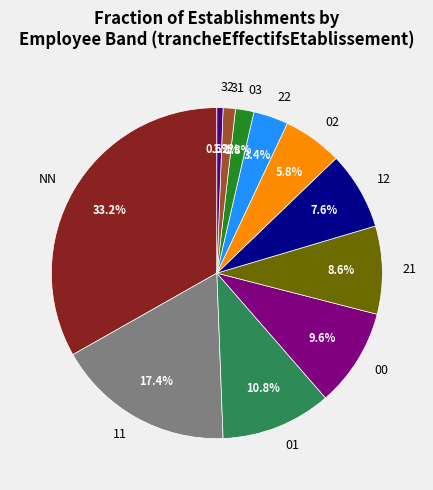

What is the ratio of the value at 01 to the value at 00?

1.1